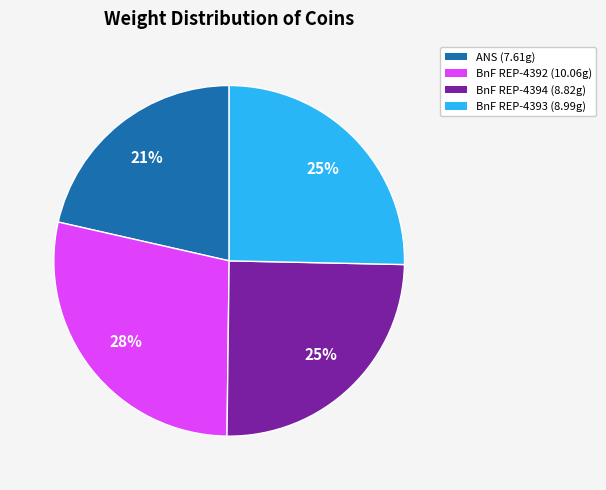

To the nearest percent, what is the difference between the largest and smallest slice percentages?

7%